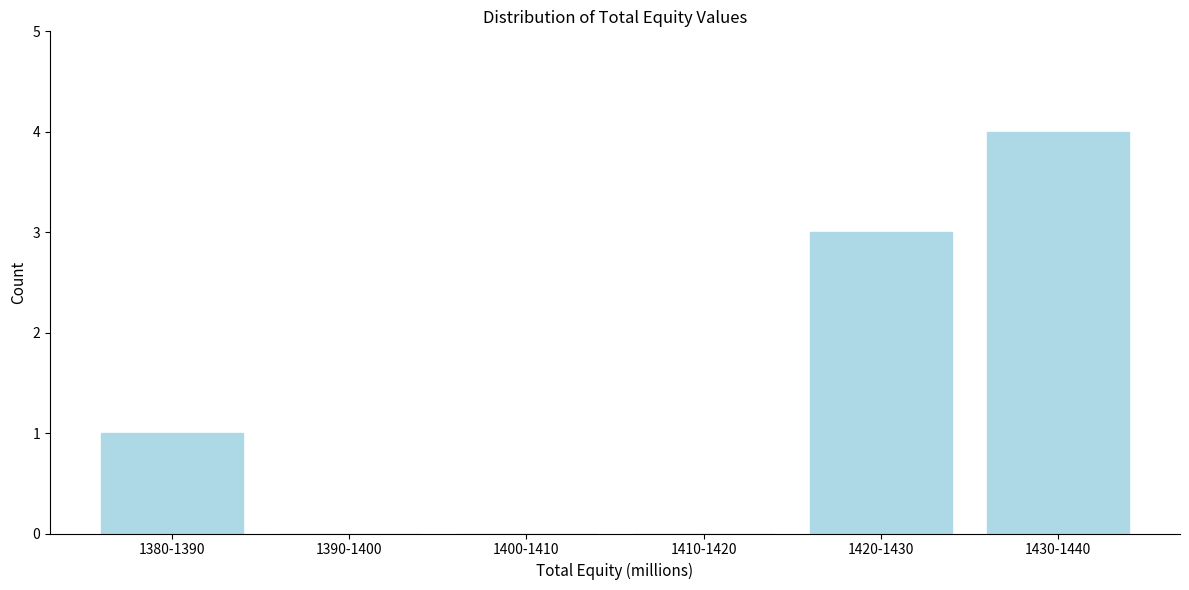

Reading left to right, extract all data points from this chart.

1380-1390=1	1390-1400=0	1400-1410=0	1410-1420=0	1420-1430=3	1430-1440=4